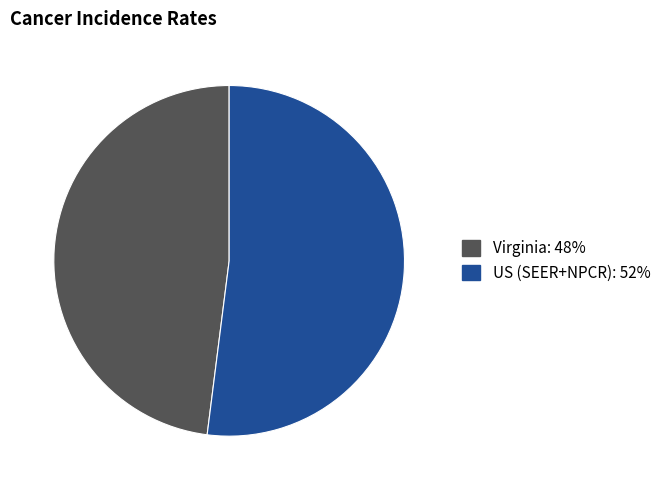

True or false: US (SEER+NPCR) accounts for 44% of the total.

False